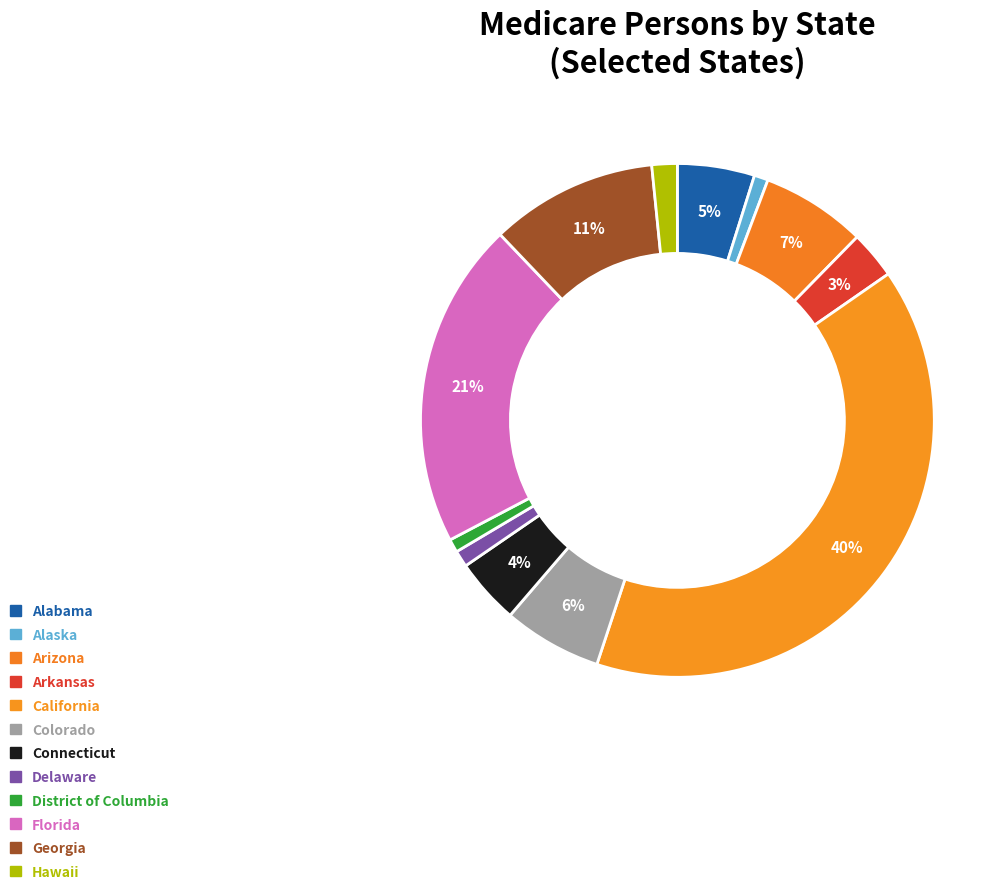

The California slice represents 29% of the pie. True or false?

False